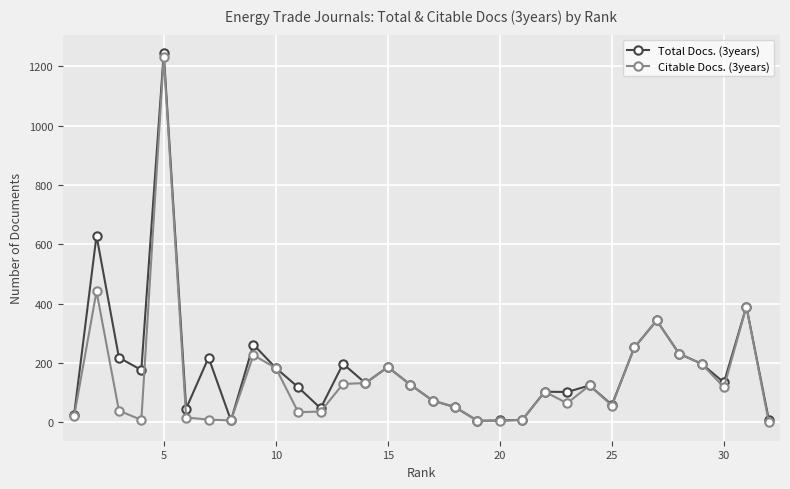

True or false: Citable Docs. (3years) has more than 1 interior local peaks.

True